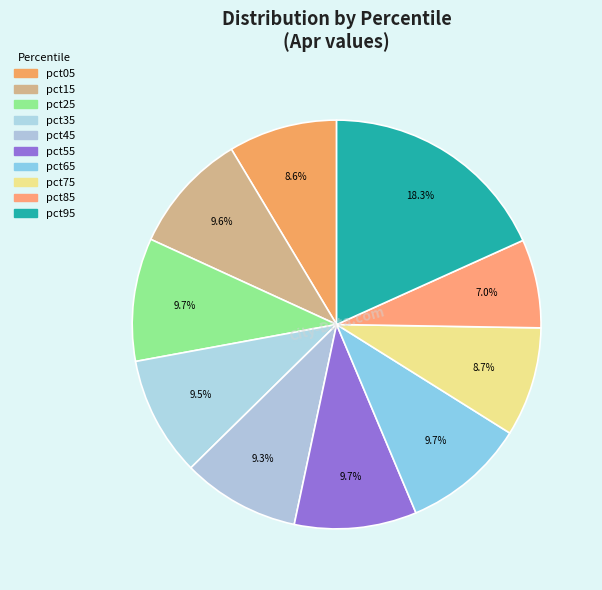

Count the number of slices in the pie.

10